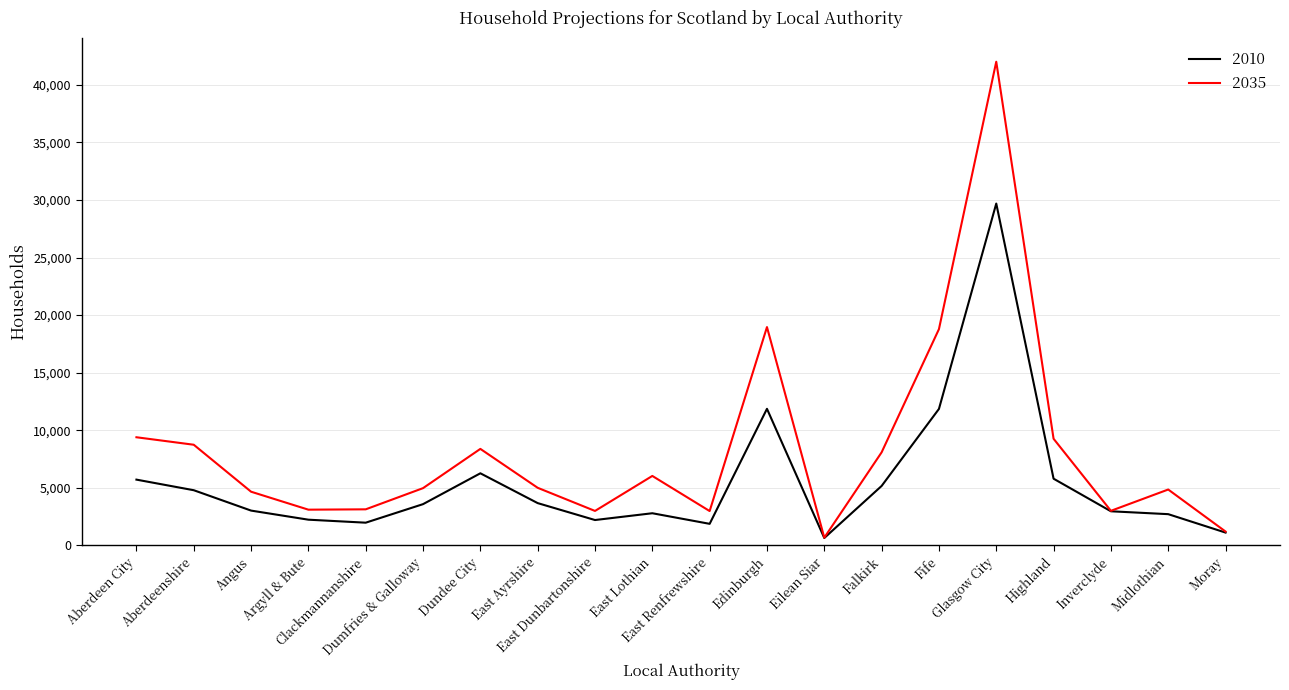

Is this an area chart (filled region under the line)?

No